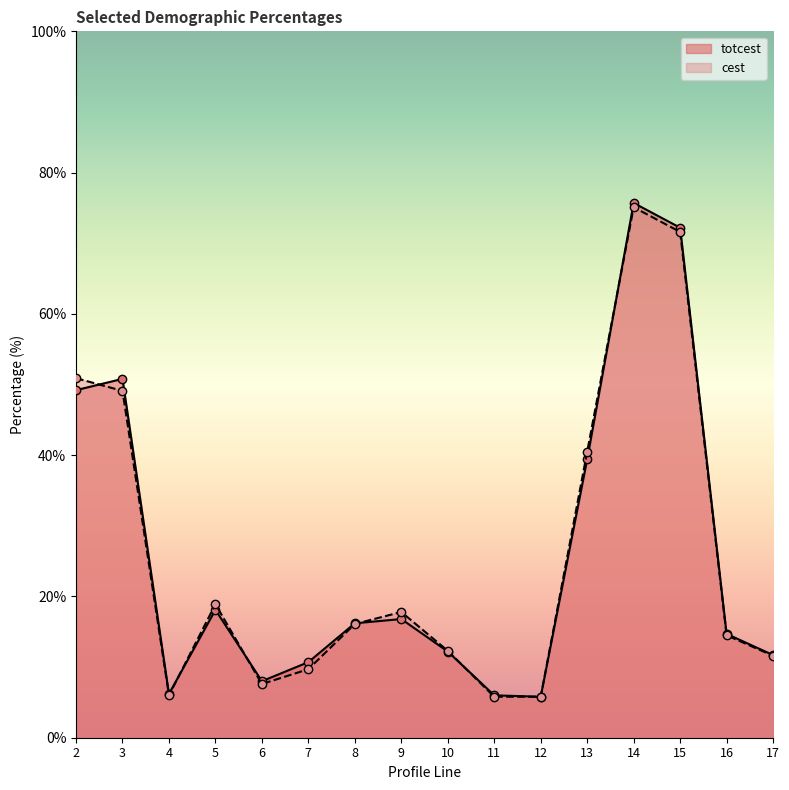

The cest series shows 5.8 at 11. True or false?

True